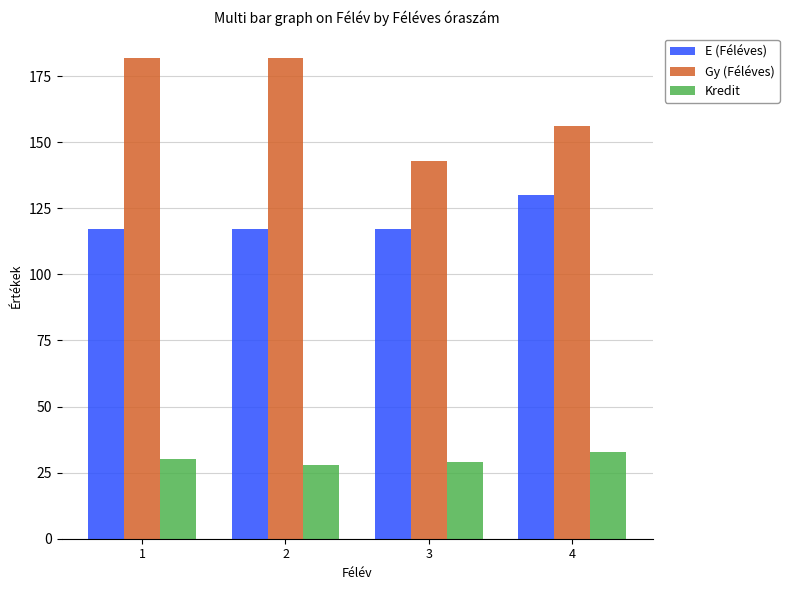

True or false: Gy (Féléves) has a value of 263 at 4.

False